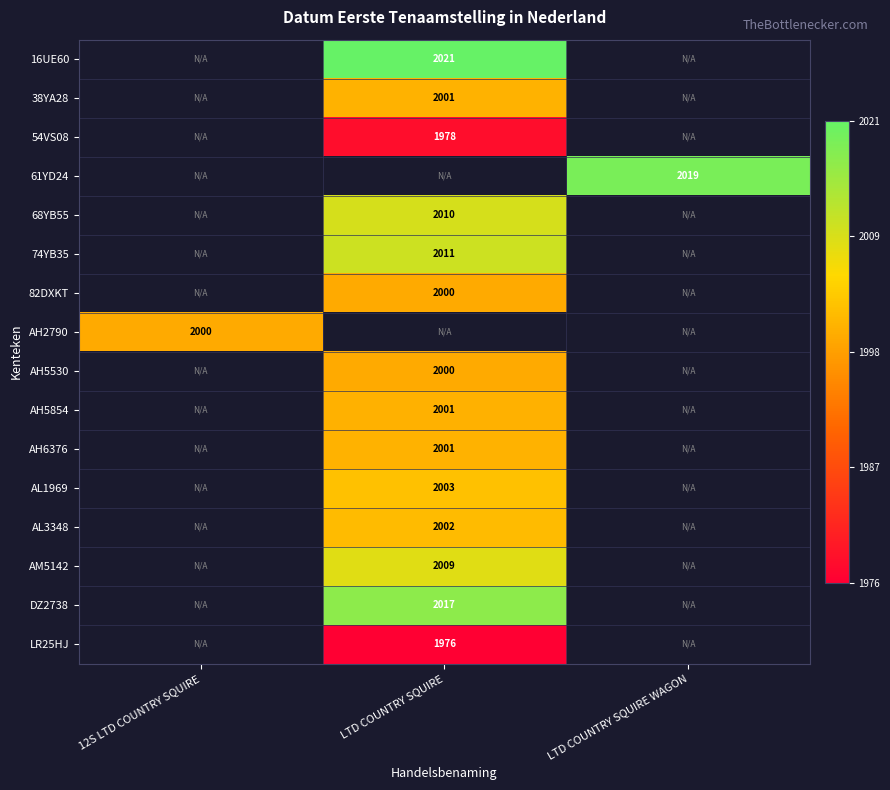

How many data points does each series have?

3